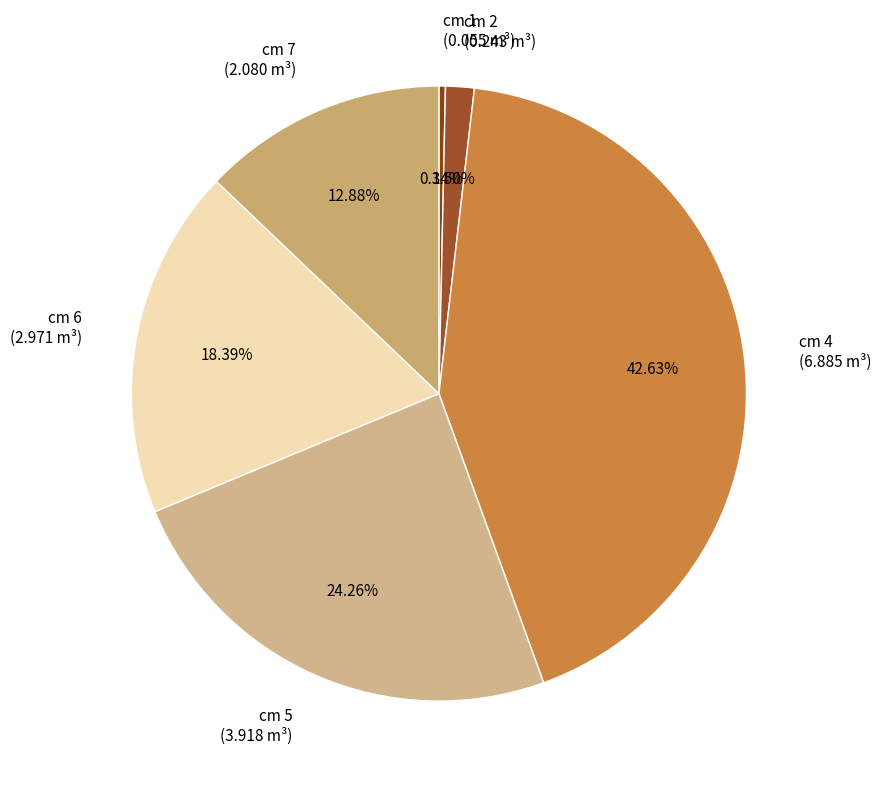

To the nearest percent, what is the difference between the cm 6 and cm 5 slice percentages?

6%